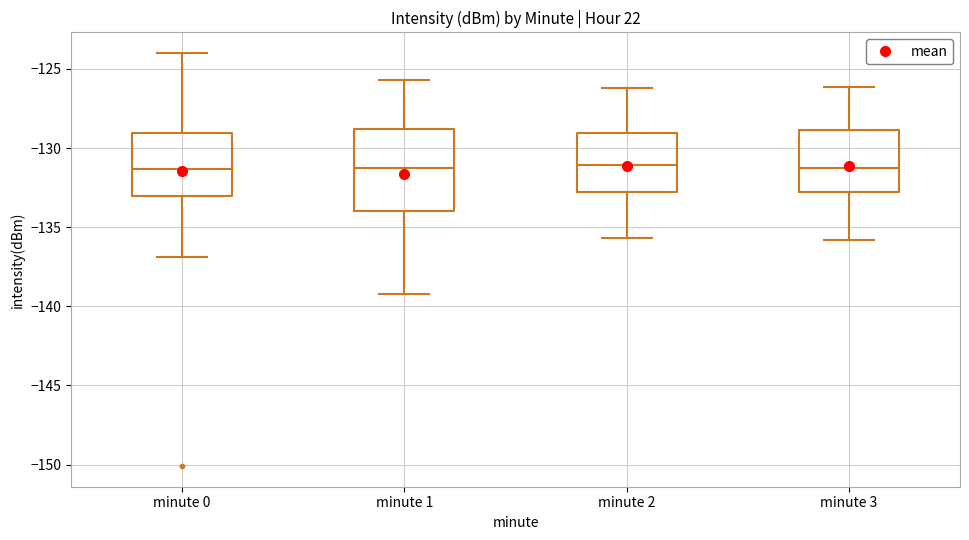

Reading left to right, read every box against the y-axis: the position of its median line, the range the box covers, and the ends of its whiskers. The values are not printed on the chart, so give them approximately, as read against the axis.

minute 0: median -131.5, box -133.0 to -129.0, whiskers -137.0 to -124.0
minute 1: median -131.0, box -134.0 to -129.0, whiskers -139.0 to -125.5
minute 2: median -131.0, box -133.0 to -129.0, whiskers -135.5 to -126.0
minute 3: median -131.5, box -133.0 to -129.0, whiskers -136.0 to -126.0